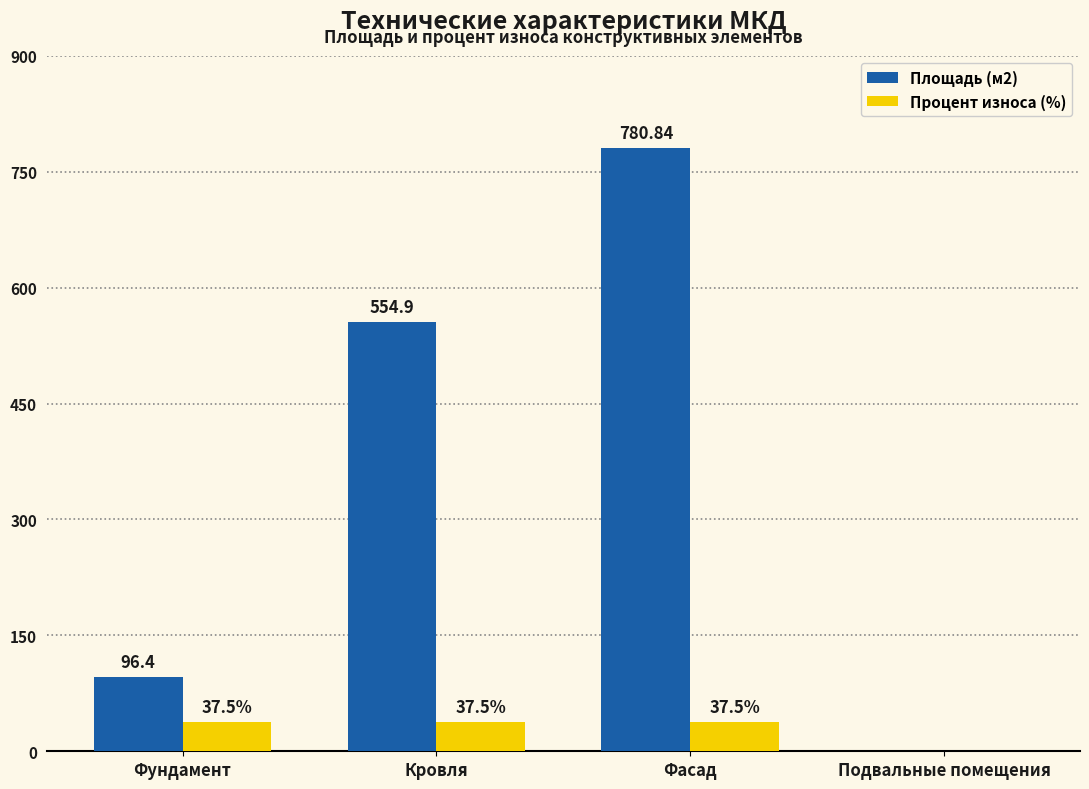

Does the chart contain stacked bars?

No